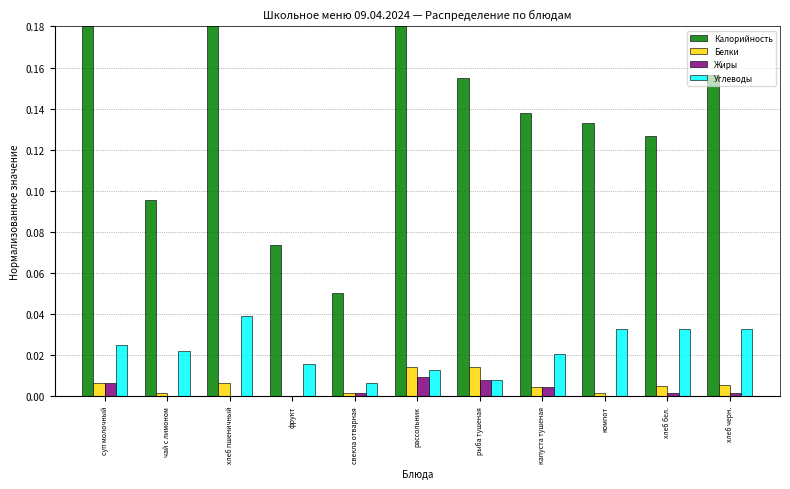

Between свекла отварная and капуста тушеная, which series saw the biggest shift?

Калорийность